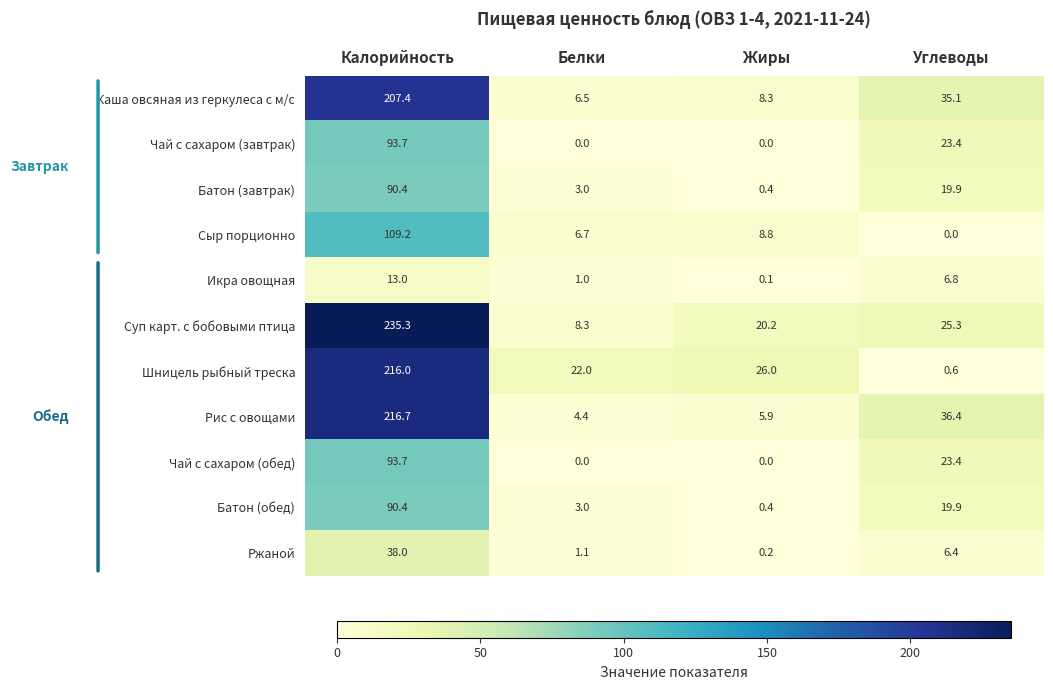

Is it true that Икра овощная equals 0.1 at Жиры?

True